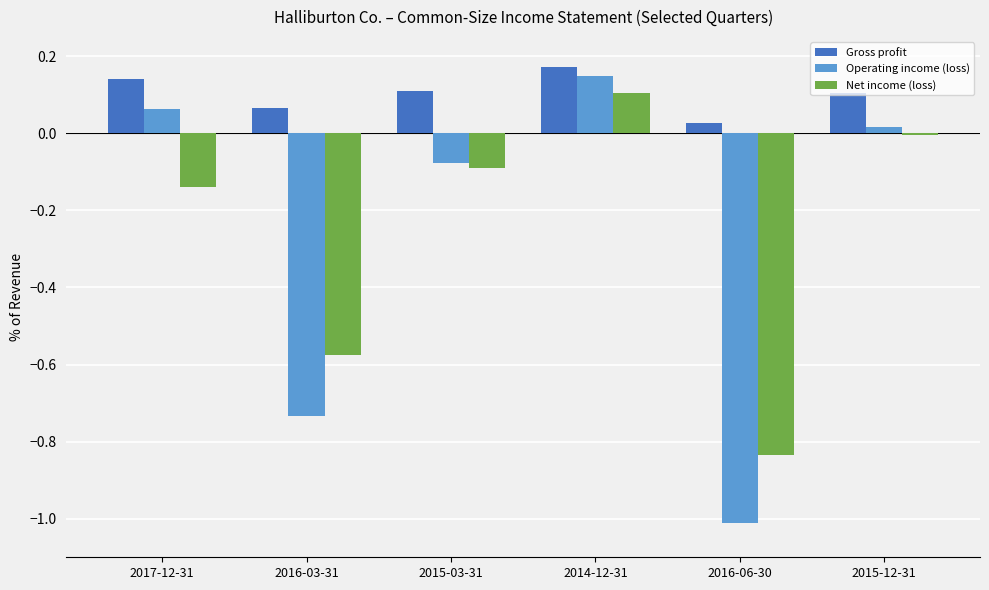

Which series has the largest total across all categories?

Gross profit